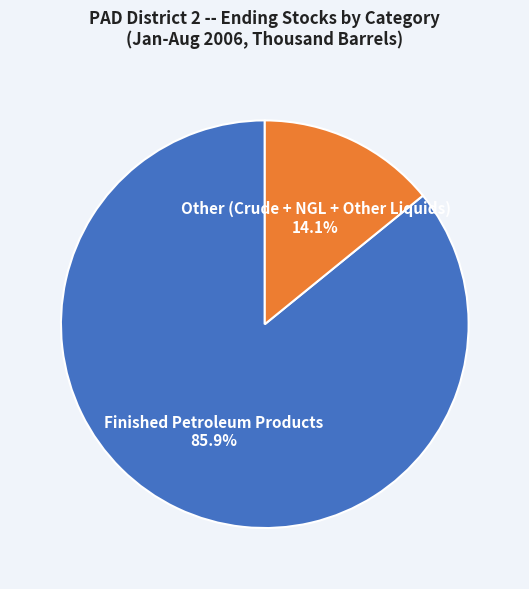

How many slices are in this pie chart?

2